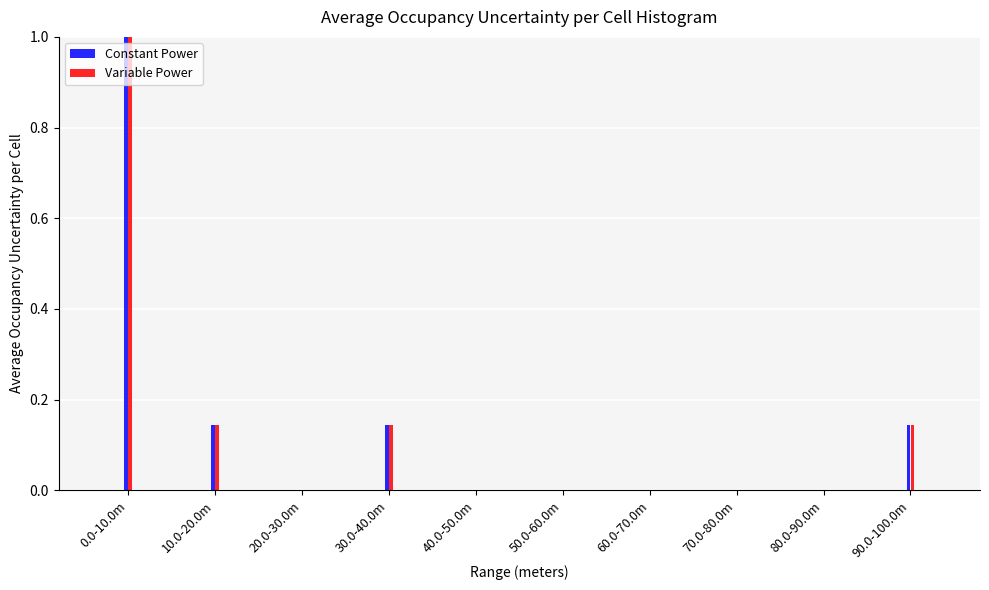

The value of Variable Power at 70.0-80.0m is 0.0. True or false?

True